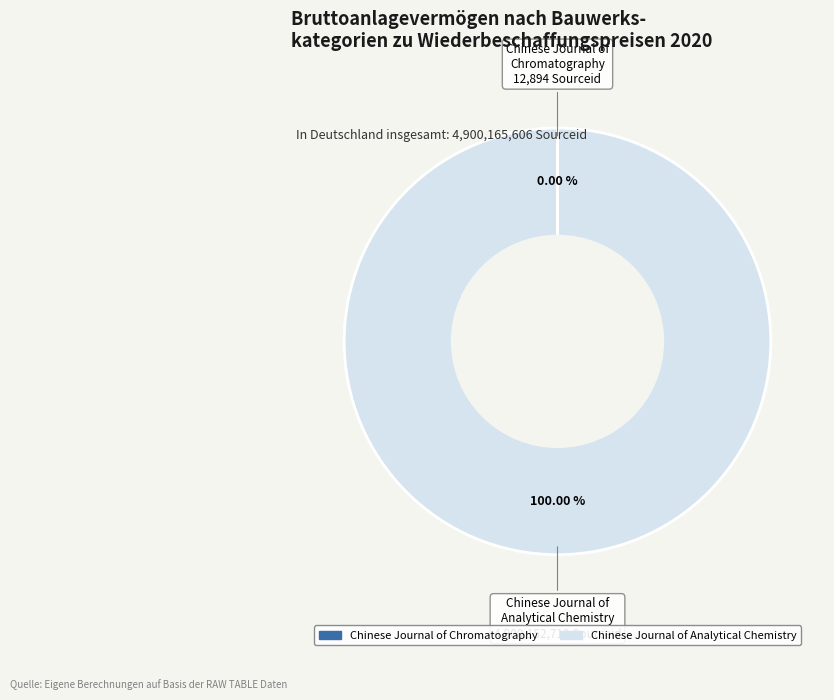

Which slice represents more than half of the pie?

Chinese Journal of Analytical Chemistry